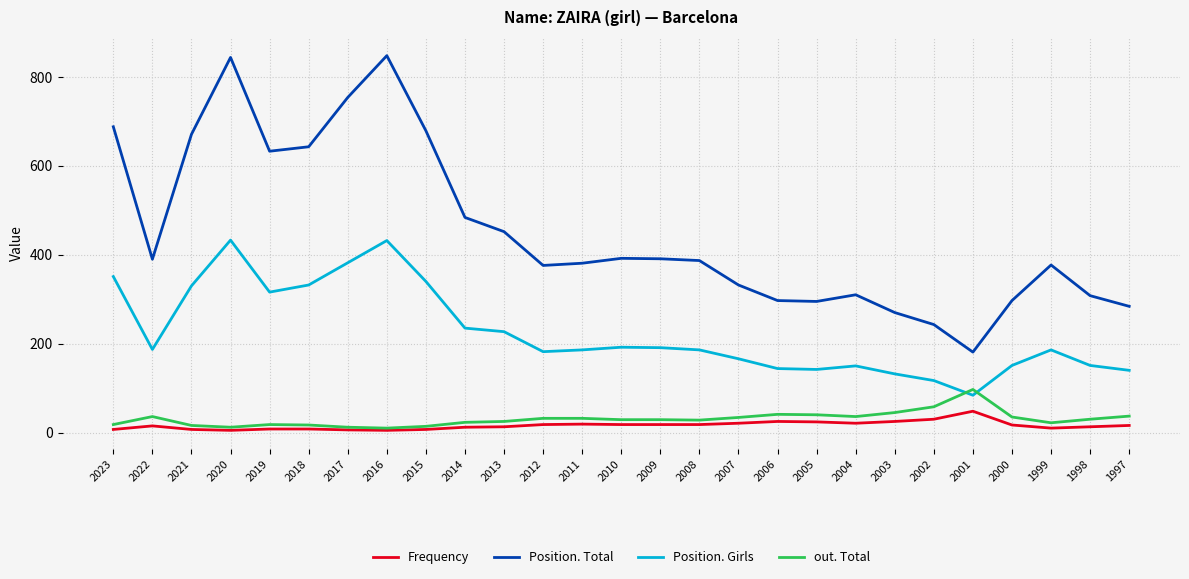

True or false: Position. Girls and Frequency cross at least once.

False